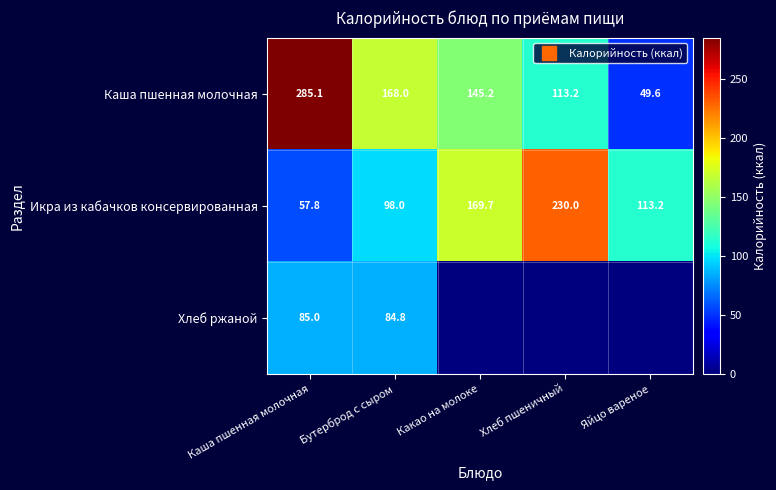

Which has a higher value, Какао на молоке or Хлеб пшеничный?

Какао на молоке